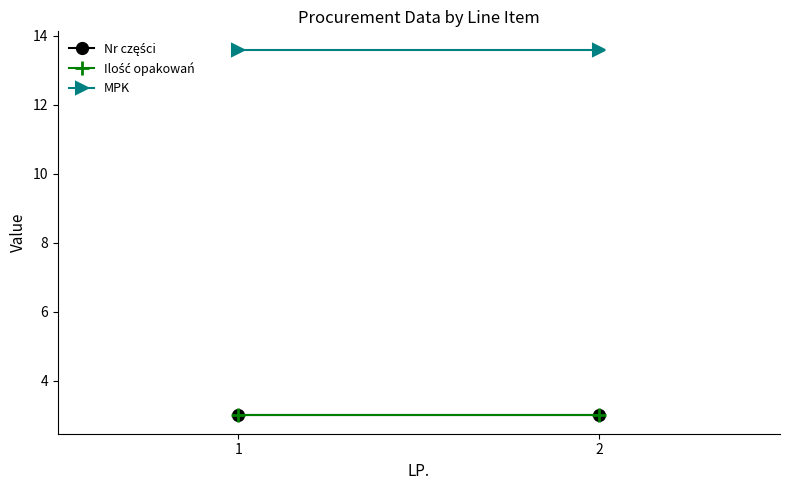

Reading left to right, extract all data points from this chart.

Nr części: 1=3.0	2=3.0
Ilość opakowań: 1=3.0	2=3.0
MPK: 1=13.6	2=13.6